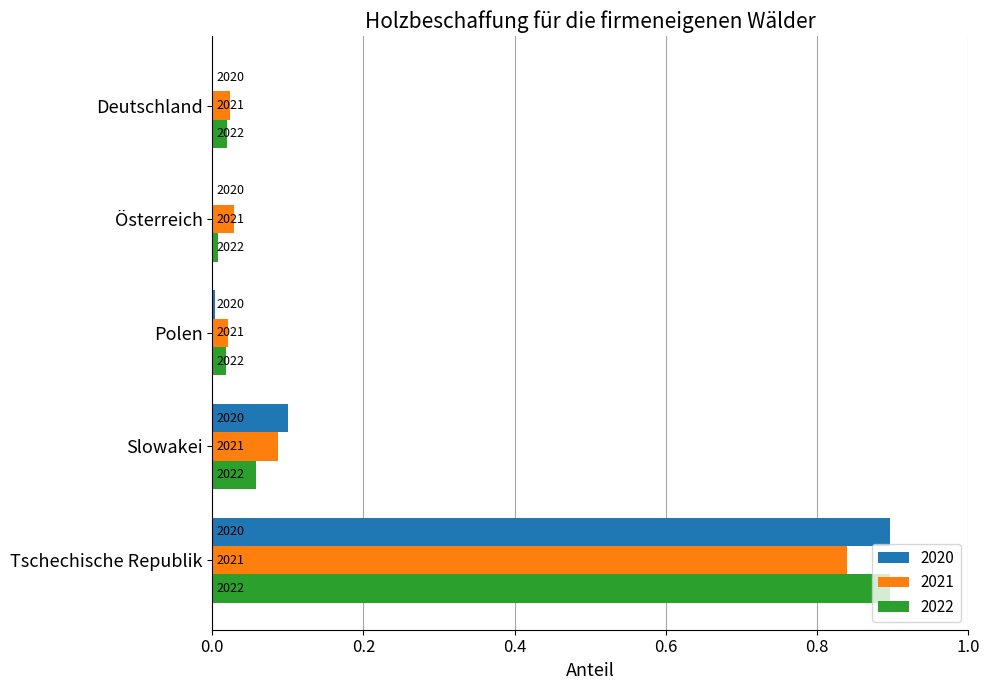

What is the difference between the maximum and minimum values in the 2021 series?

0.8